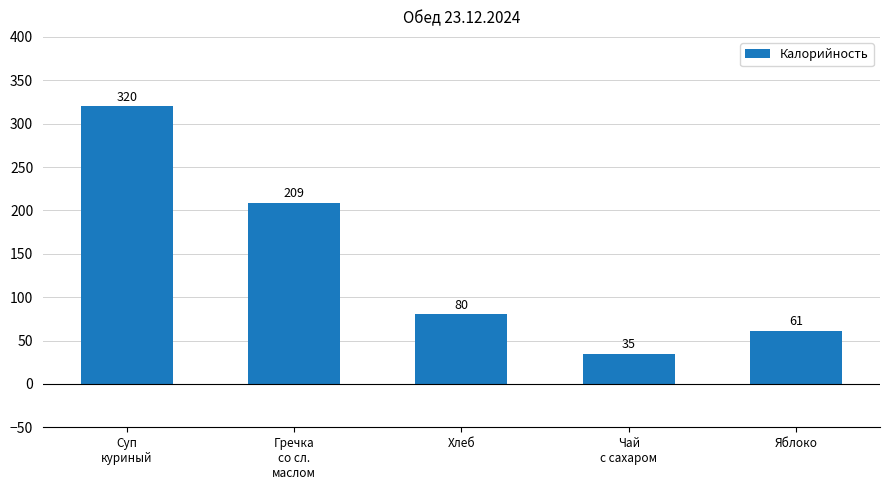

What position from the right is Хлеб?

3